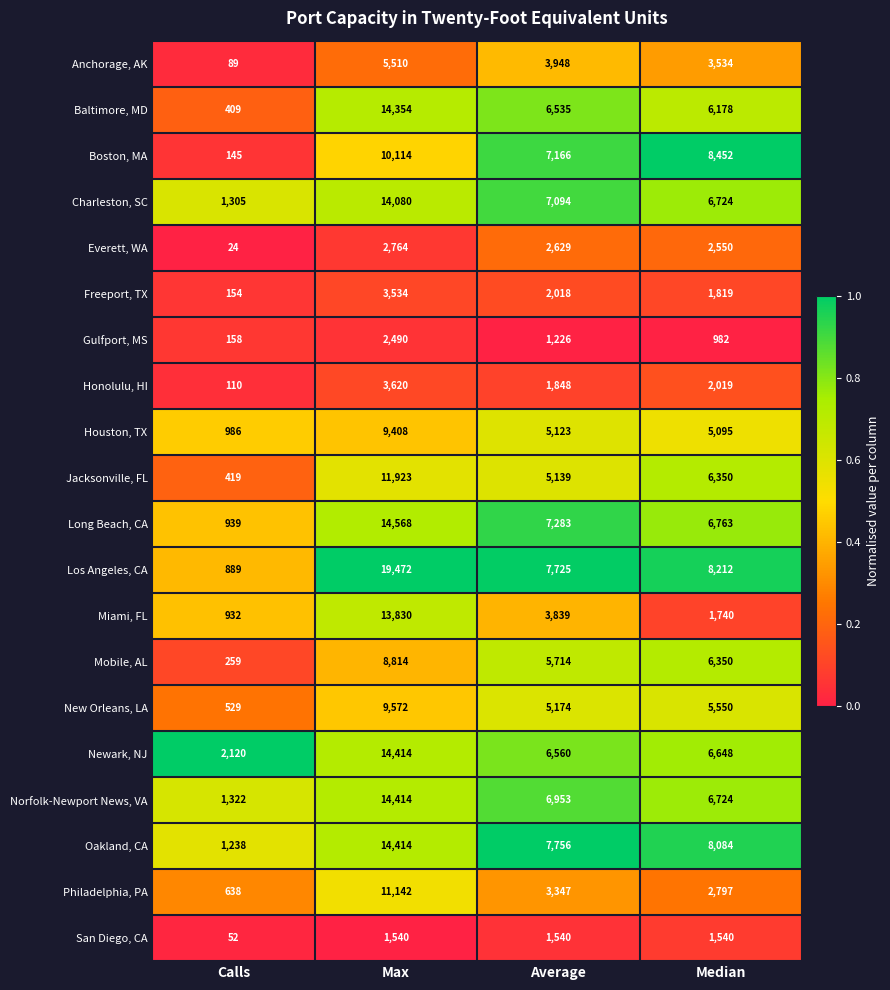

Is it true that Norfolk-Newport News, VA equals 6724 at Median?

True